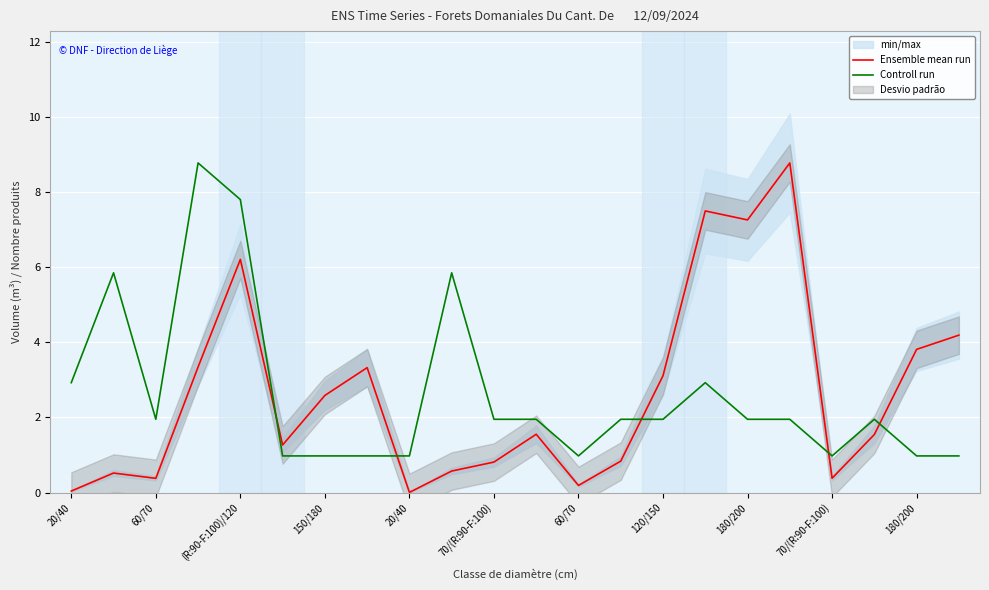

What is the difference between the maximum and minimum values in the Controll run series?

7.8